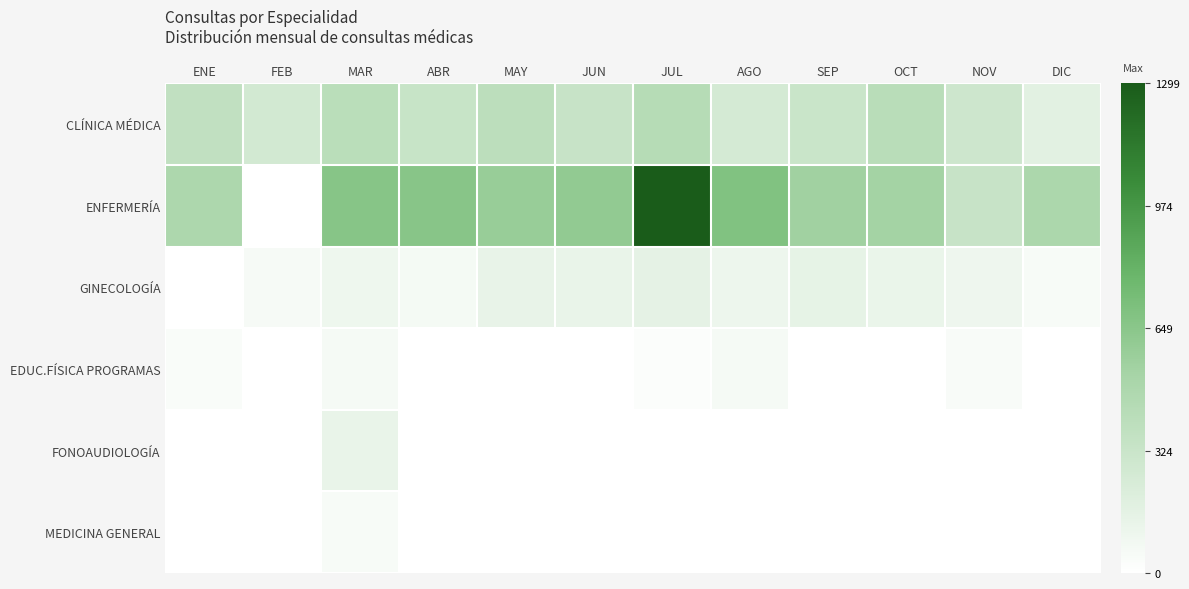

Is it true that MEDICINA GENERAL equals 0 at FEB?

True